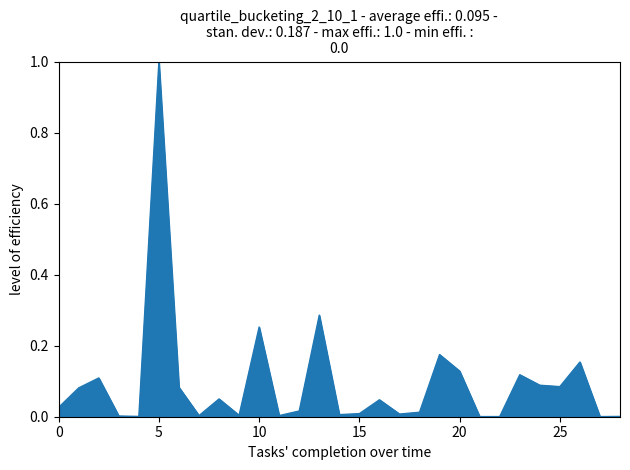

What is the greatest value displayed?

1.0